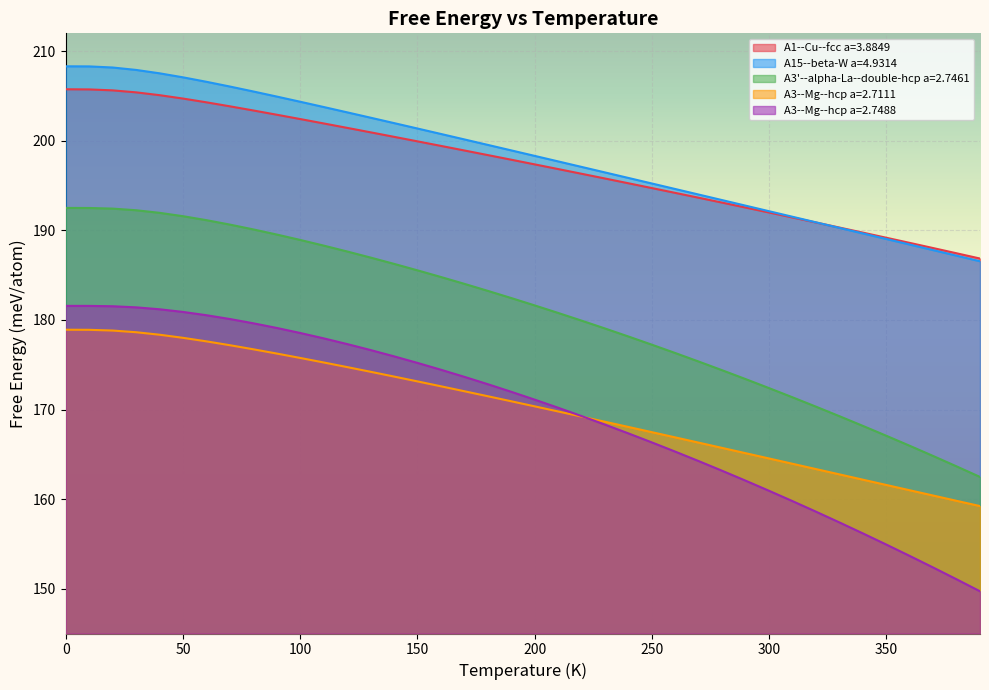

Which series has the widest spread of values?

A3--Mg--hcp a=2.7488